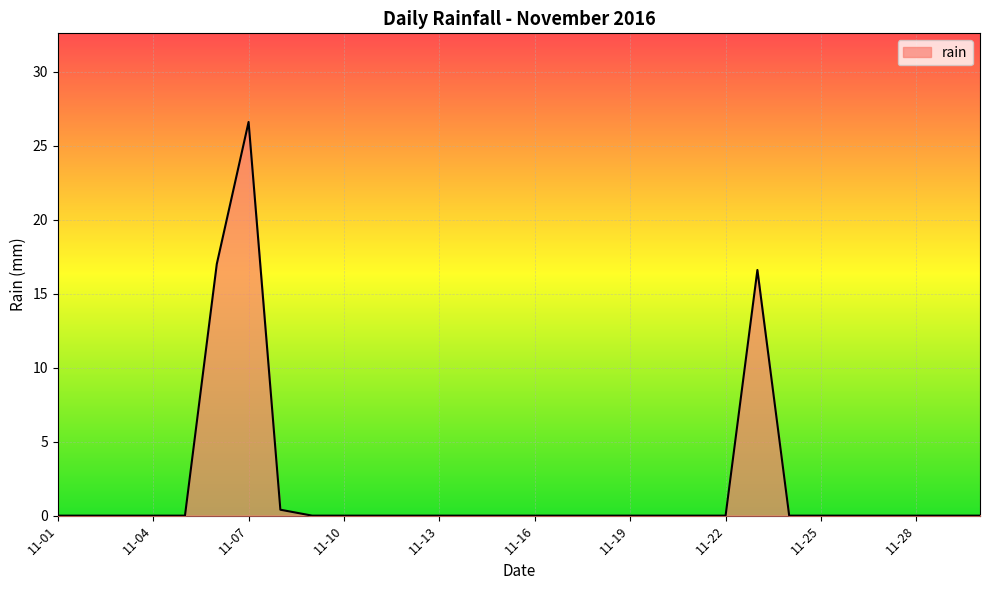

What is the difference between the maximum and minimum values?

26.6